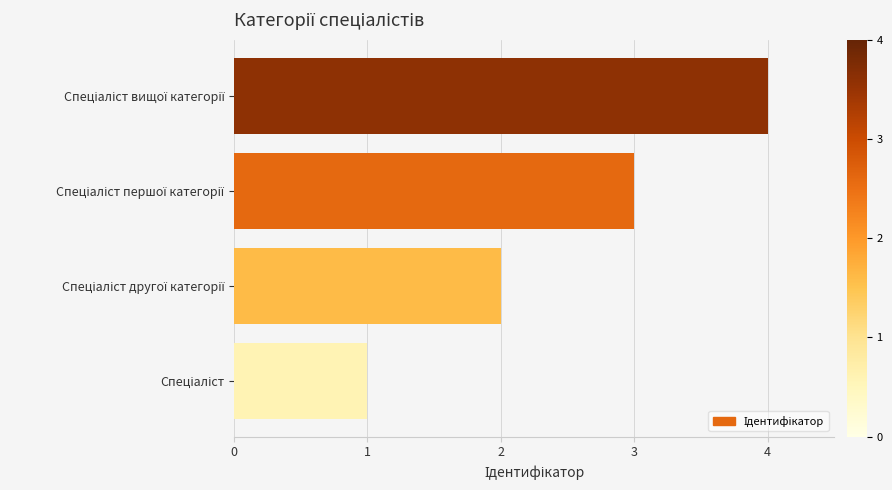

How many bars are there in total?

4